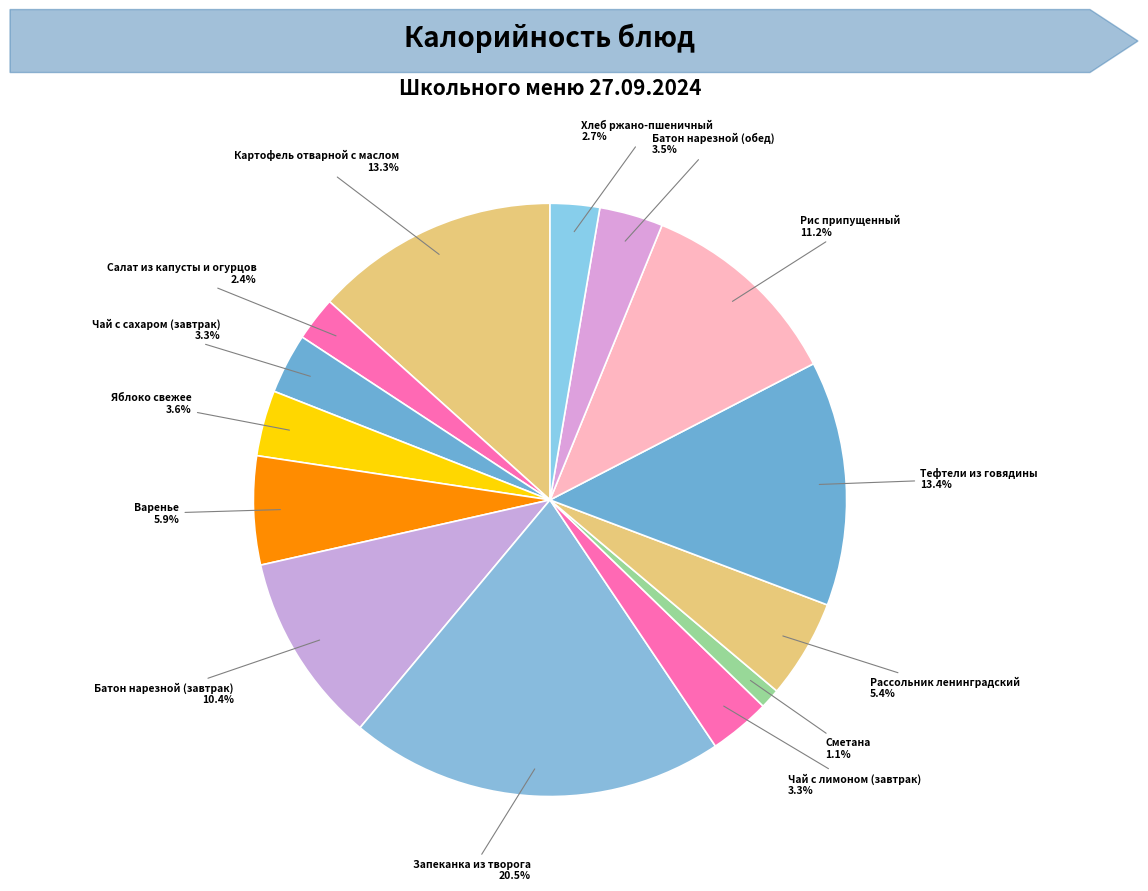

Which has a higher value, Запеканка из творога or Чай с сахаром (завтрак)?

Запеканка из творога